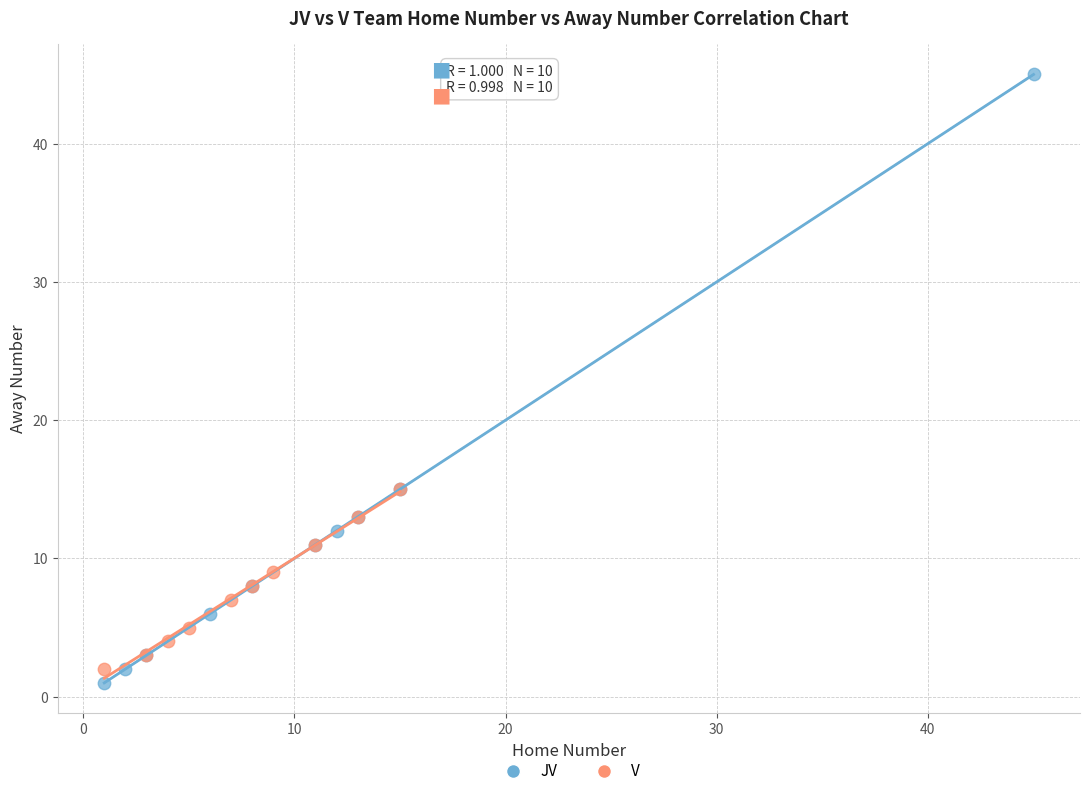

Which series contains the highest Y value?

JV